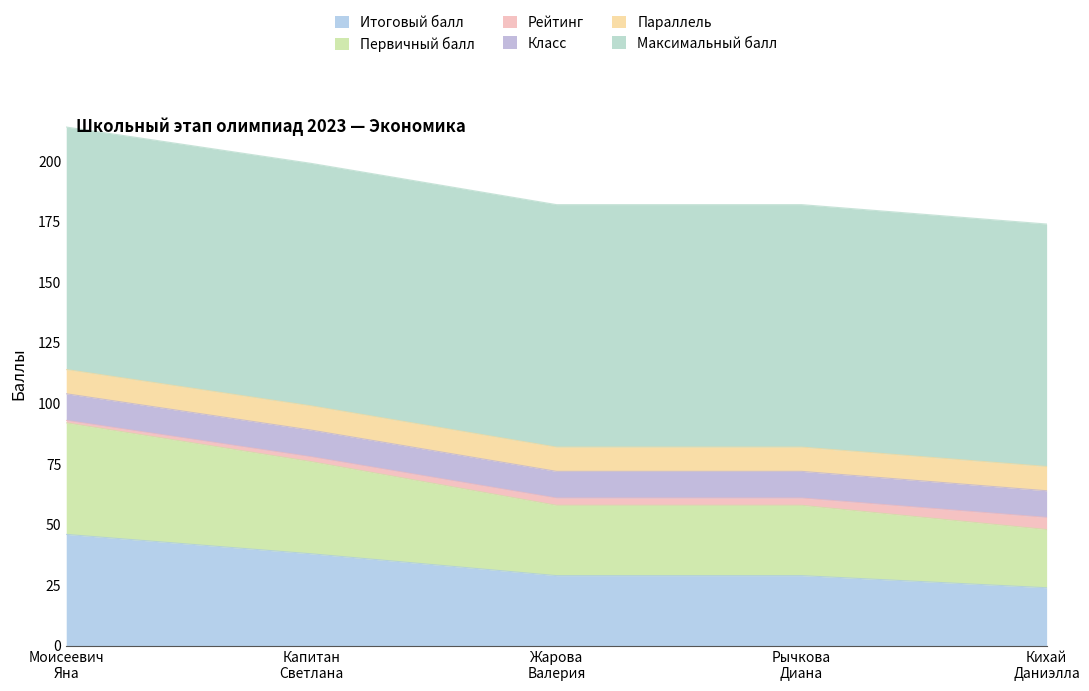

List the labels in order of Класс value, largest first.

Моисеевич Яна Викторовна, Капитан Светлана Станиславовна, Жарова Валерия Денисовна, Рычкова Диана Александровна, Кихай Даниэлла Андреевна